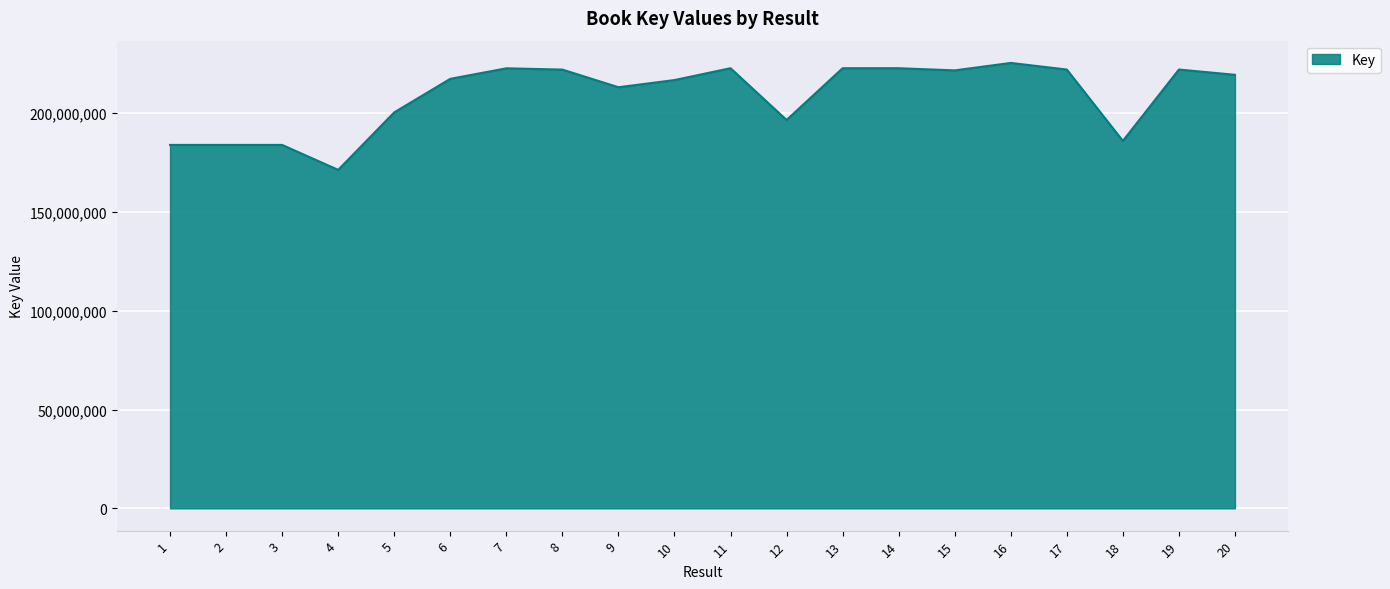

True or false: the data shows 364492927 at 10.

False